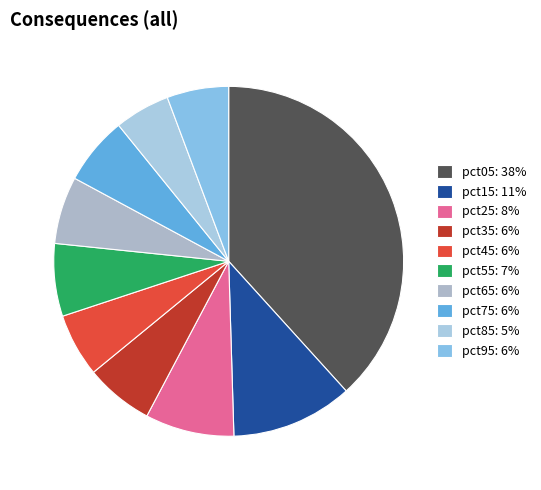

How many slices are in this pie chart?

10